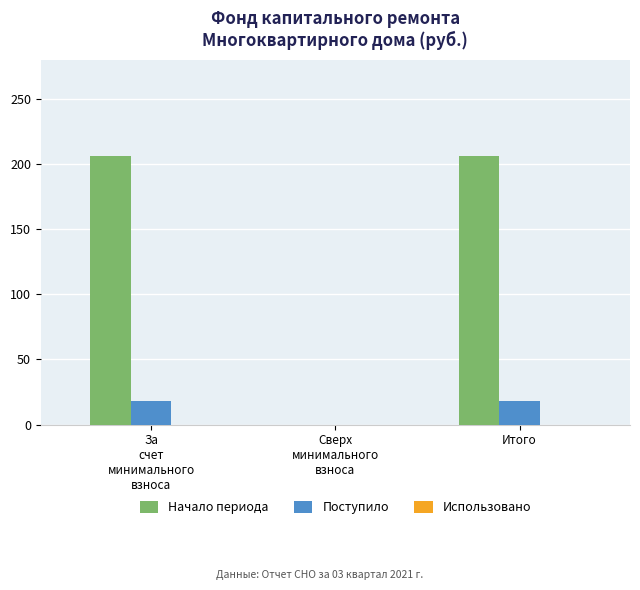

What is the total value across all series at Итого?

224.1